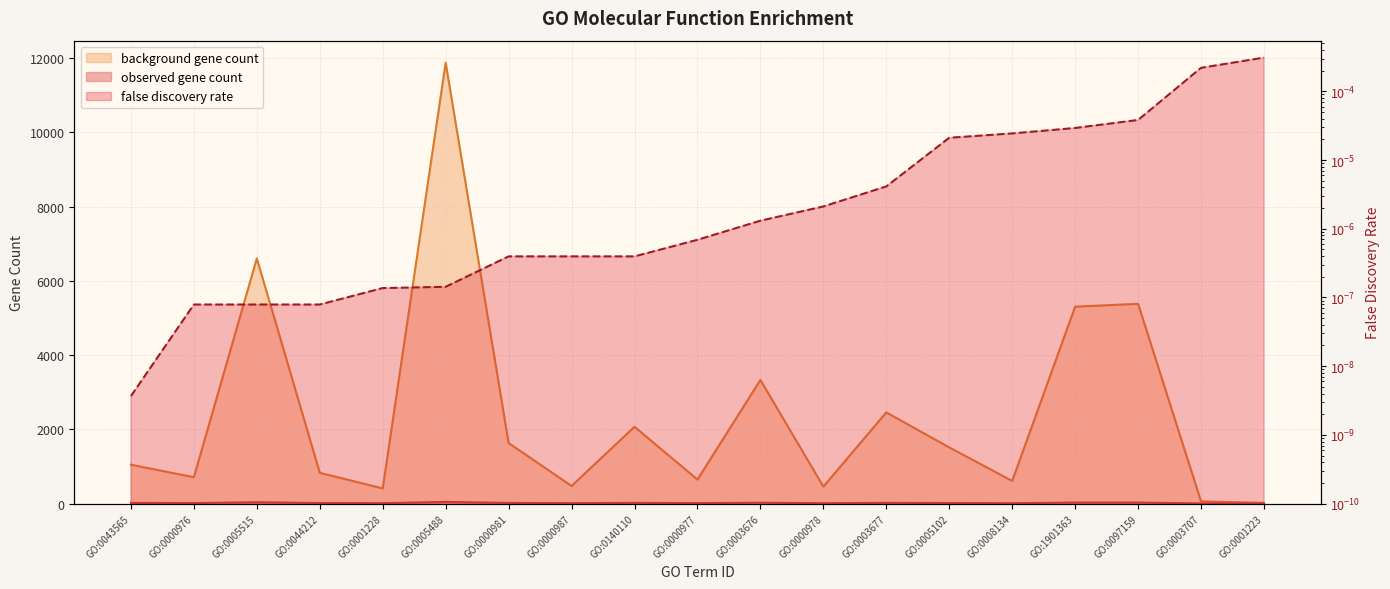

True or false: observed gene count has a value of 3.0 at GO:0001223.

True